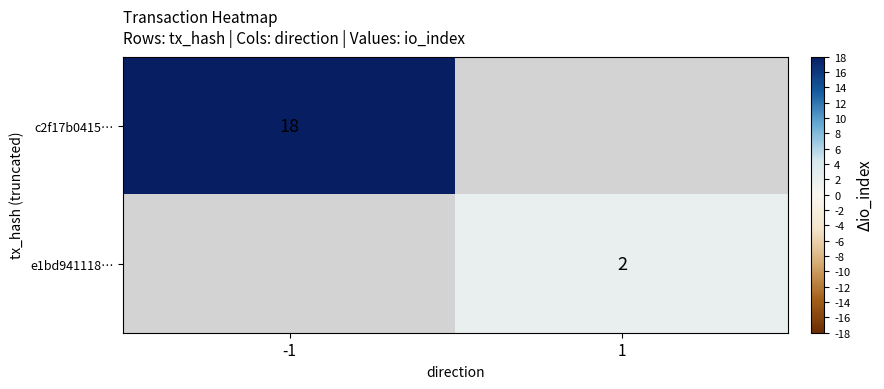

What is the greatest value displayed?

18.0